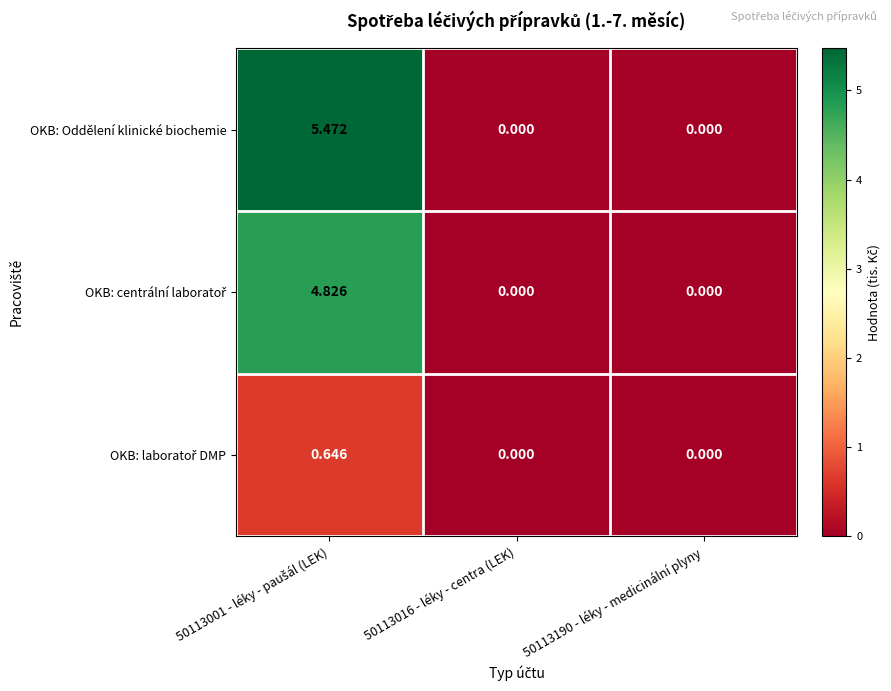

Which series has the largest range (max minus min)?

OKB: Oddělení klinické biochemie